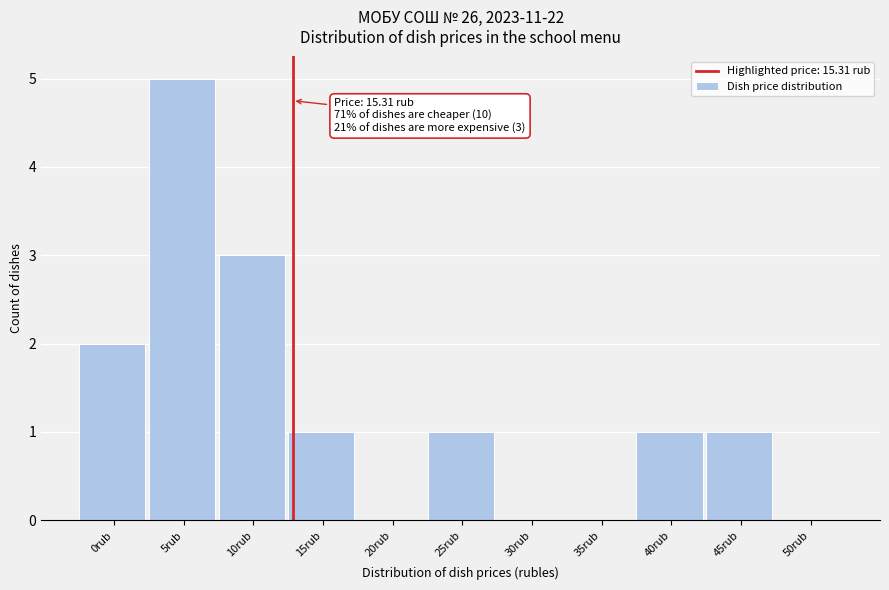

Reading left to right, list all the values displayed in this chart.

0rub=2	5rub=5	10rub=3	15rub=1	20rub=0	25rub=1	30rub=0	35rub=0	40rub=1	45rub=1	50rub=0